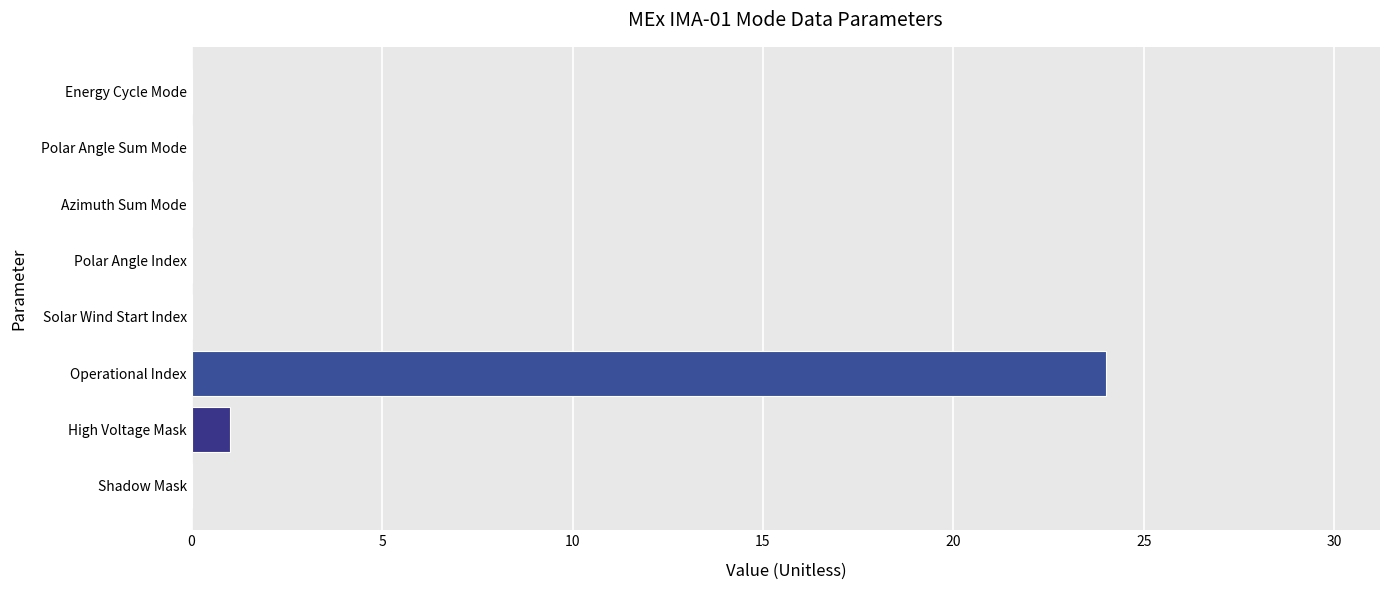

True or false: the data shows 1 at High Voltage Mask.

True